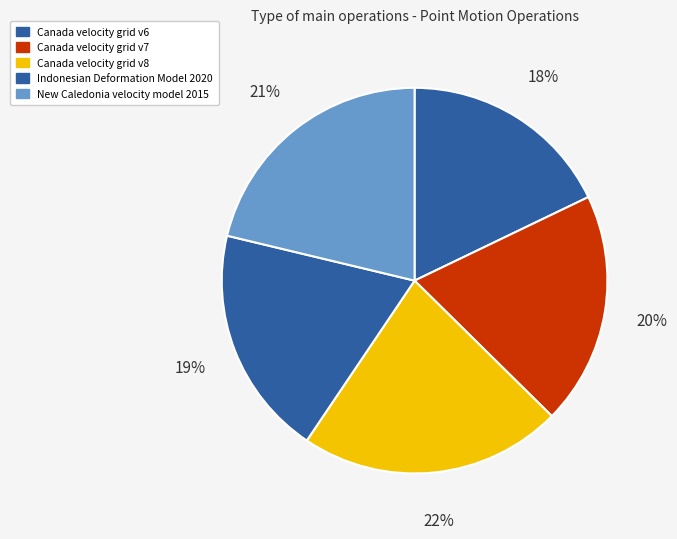

To the nearest percent, what percentage of the pie is Canada velocity grid v7?

20%